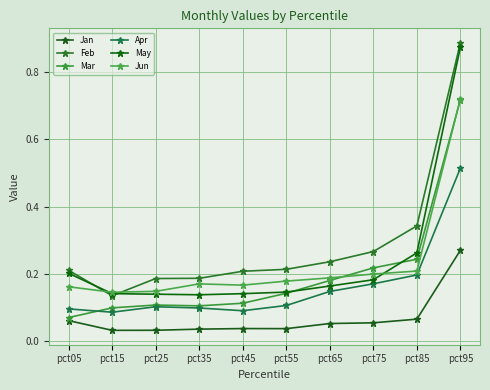

What is the value of the Apr point at the 3rd from the left?

0.1